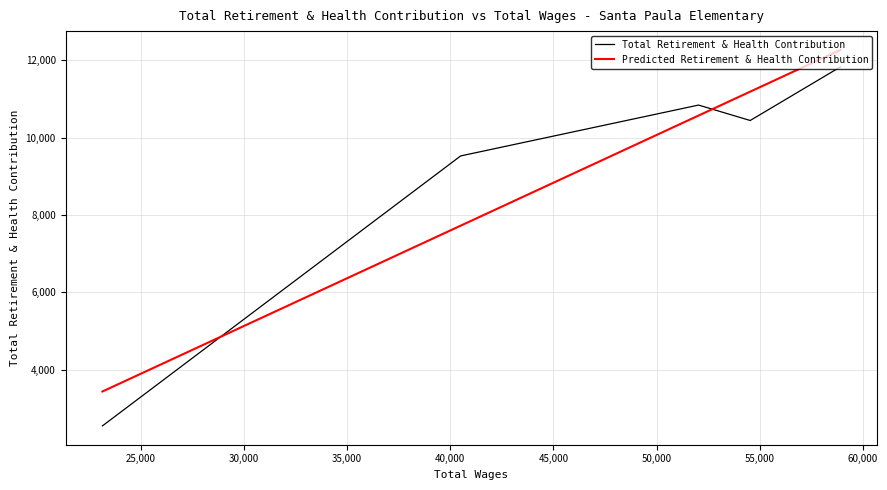

True or false: Predicted Retirement & Health Contribution has a value of 13503.7 at 35,000.

False